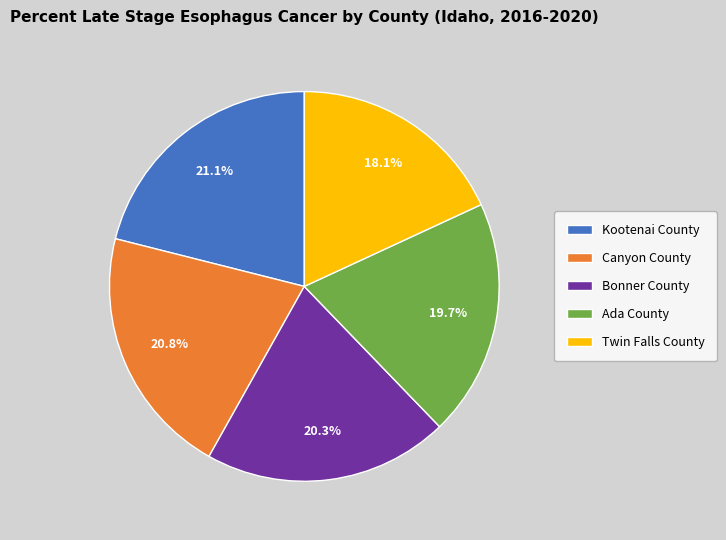

True or false: Canyon County accounts for 21% of the total.

True